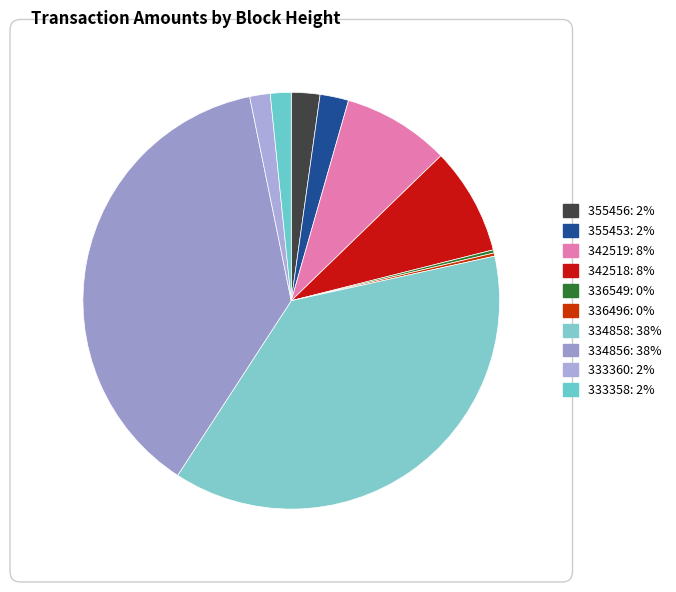

How much of the chart is everything except 355453?

97.8%